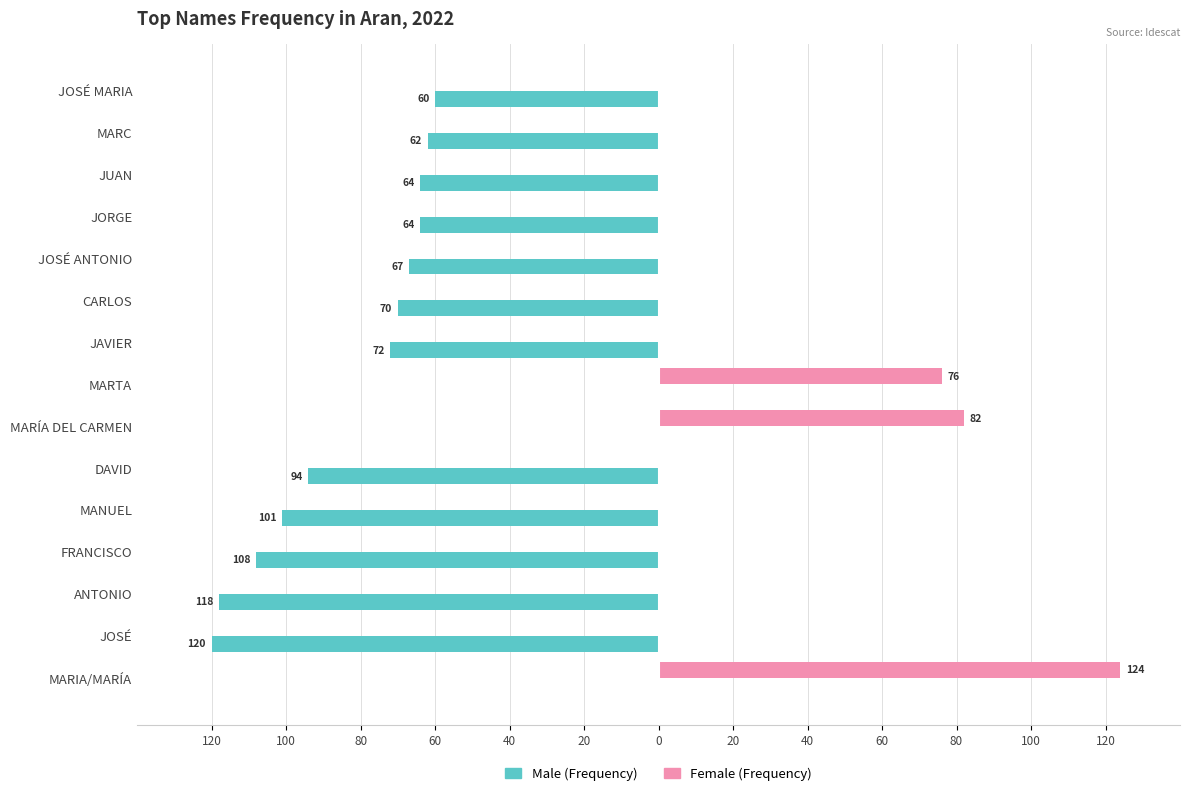

What are all the series names shown in the legend?

Male (Frequency), Female (Frequency)